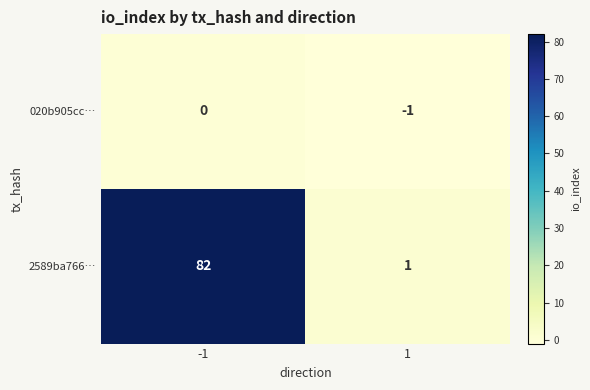

The value of 2589ba766… at -1 is 50. True or false?

False